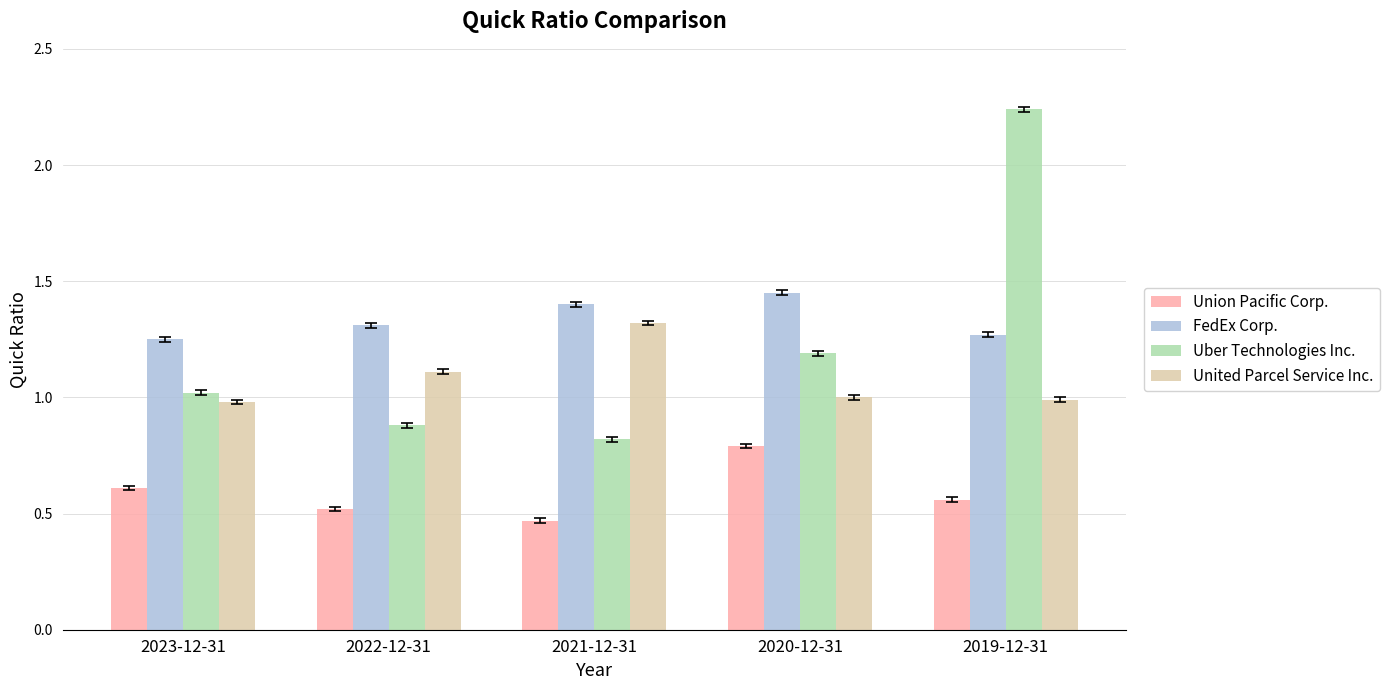

Which category has the lowest value in the Uber Technologies Inc. series?

2021-12-31